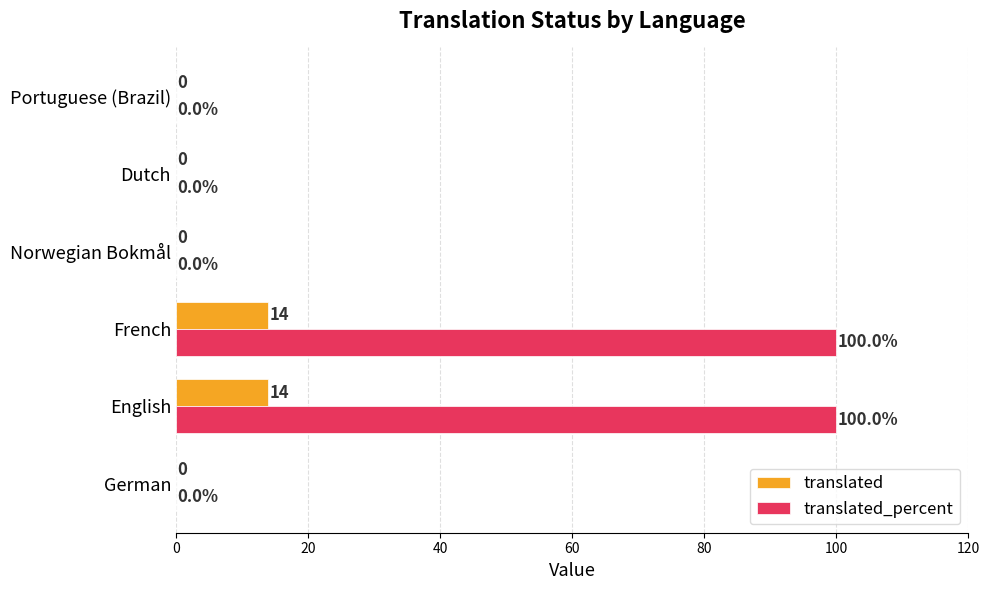

How many translated values are between 0 and 14?

6